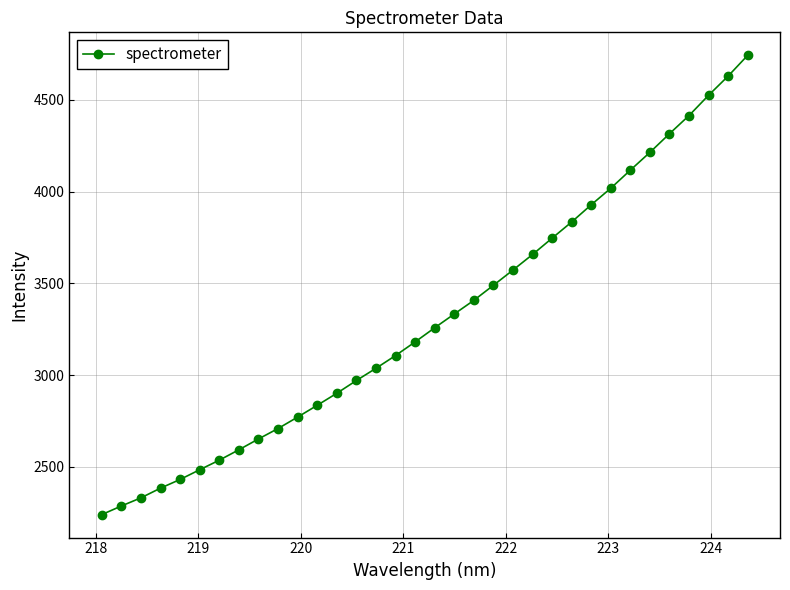

What is the minimum value shown in the chart?

2240.2